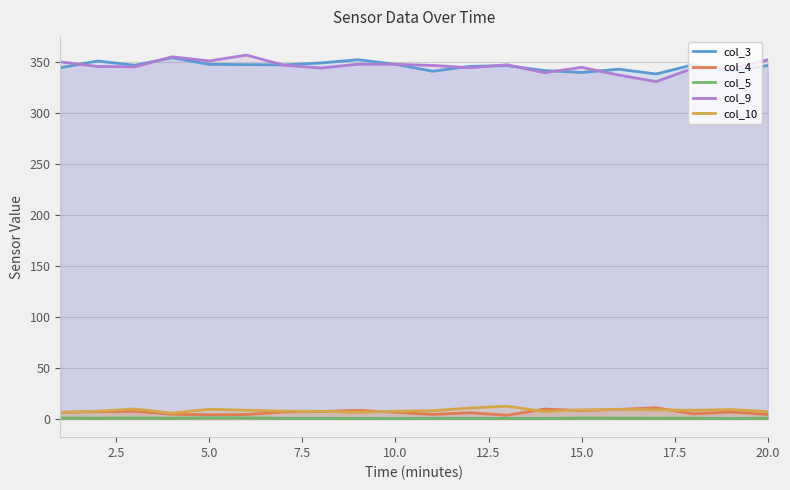

What is the highest value of the col_4 series?

11.0